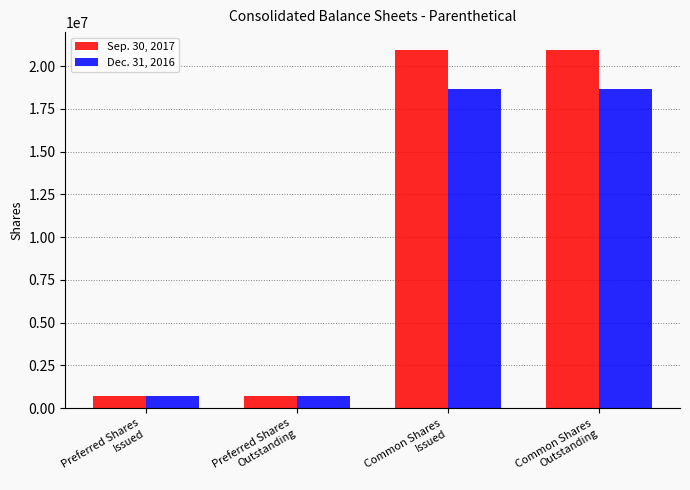

Reading left to right, list all the values displayed in this chart.

Sep. 30, 2017: 732018	732018	20950142	20950142
Dec. 31, 2016: 732018	732018	18645021	18645021